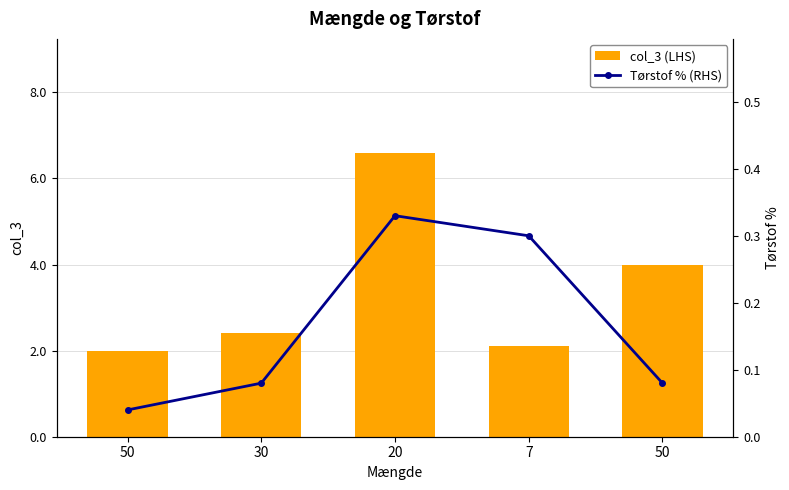

What is the lowest value of the col_3 (LHS) series?

2.0